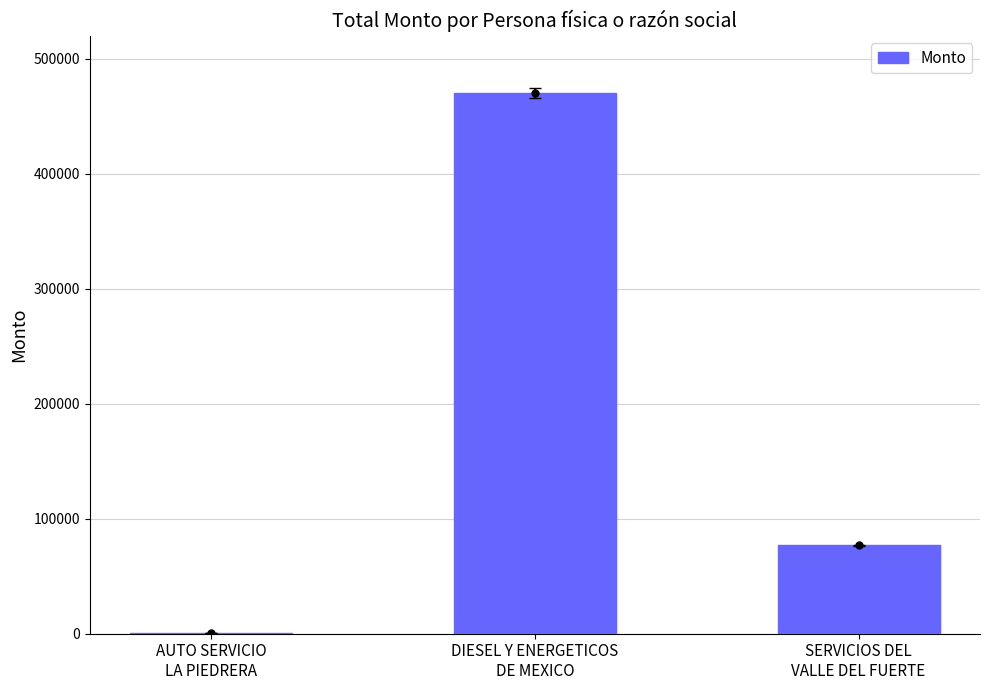

Rank the categories by value from highest to lowest.

DIESEL Y ENERGETICOS
DE MEXICO, SERVICIOS DEL
VALLE DEL FUERTE, AUTO SERVICIO
LA PIEDRERA